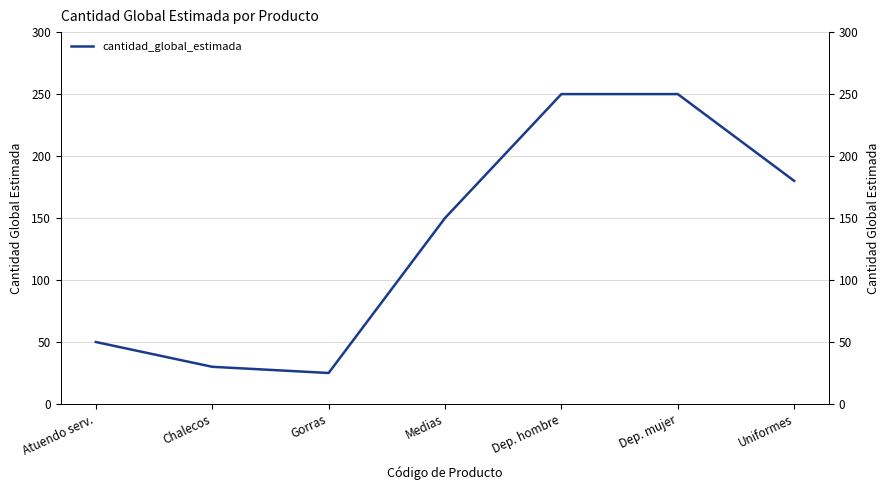

Rank the categories by value from highest to lowest.

Dep. hombre, Dep. mujer, Uniformes, Medias, Atuendo serv., Chalecos, Gorras